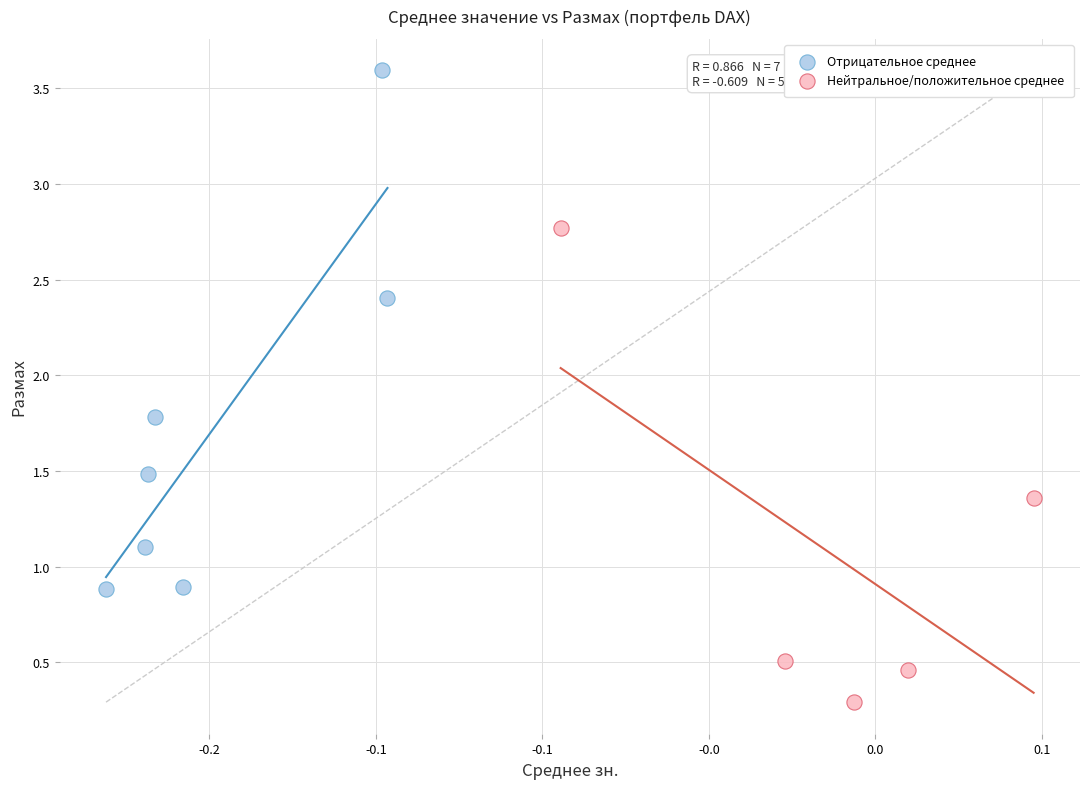

Which series contains the highest Y value?

Отрицательное среднее